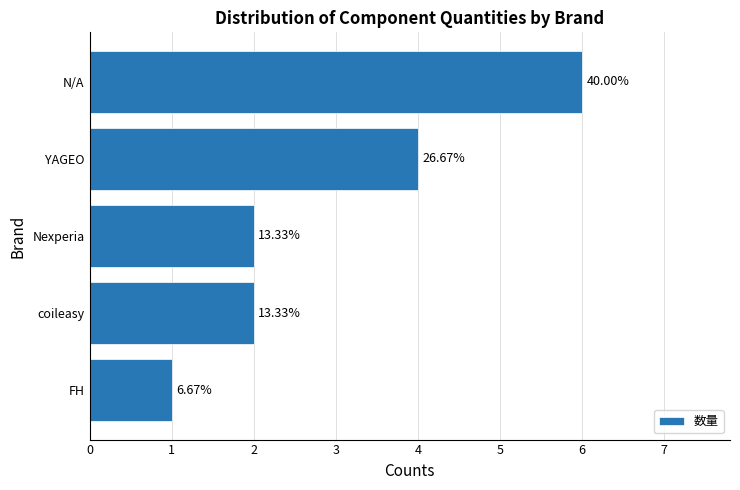

What is the sum of all values?

15